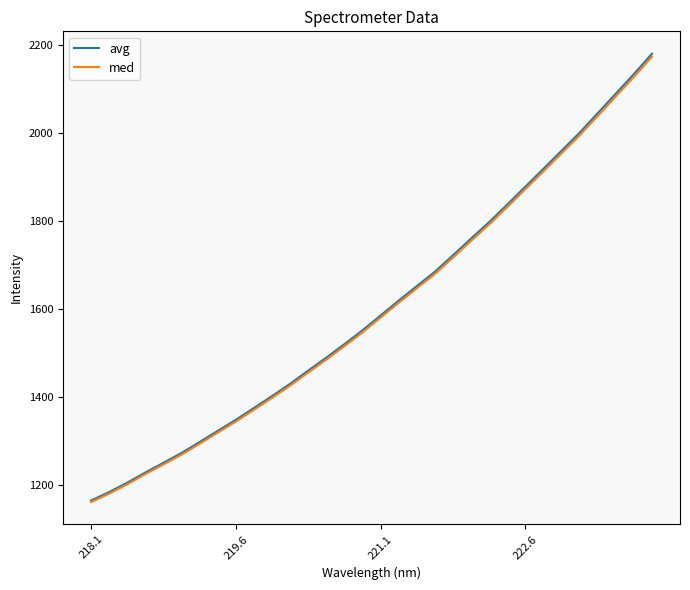

Which series has the widest spread of values?

avg